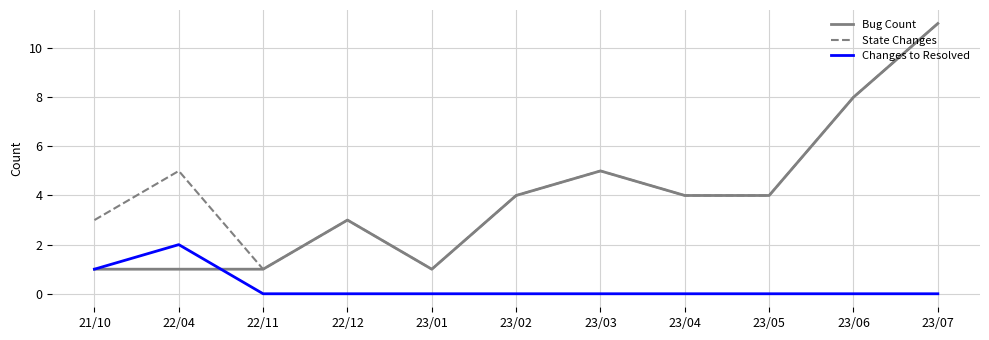

Which series changed the most between 21/10 and 23/06?

Bug Count